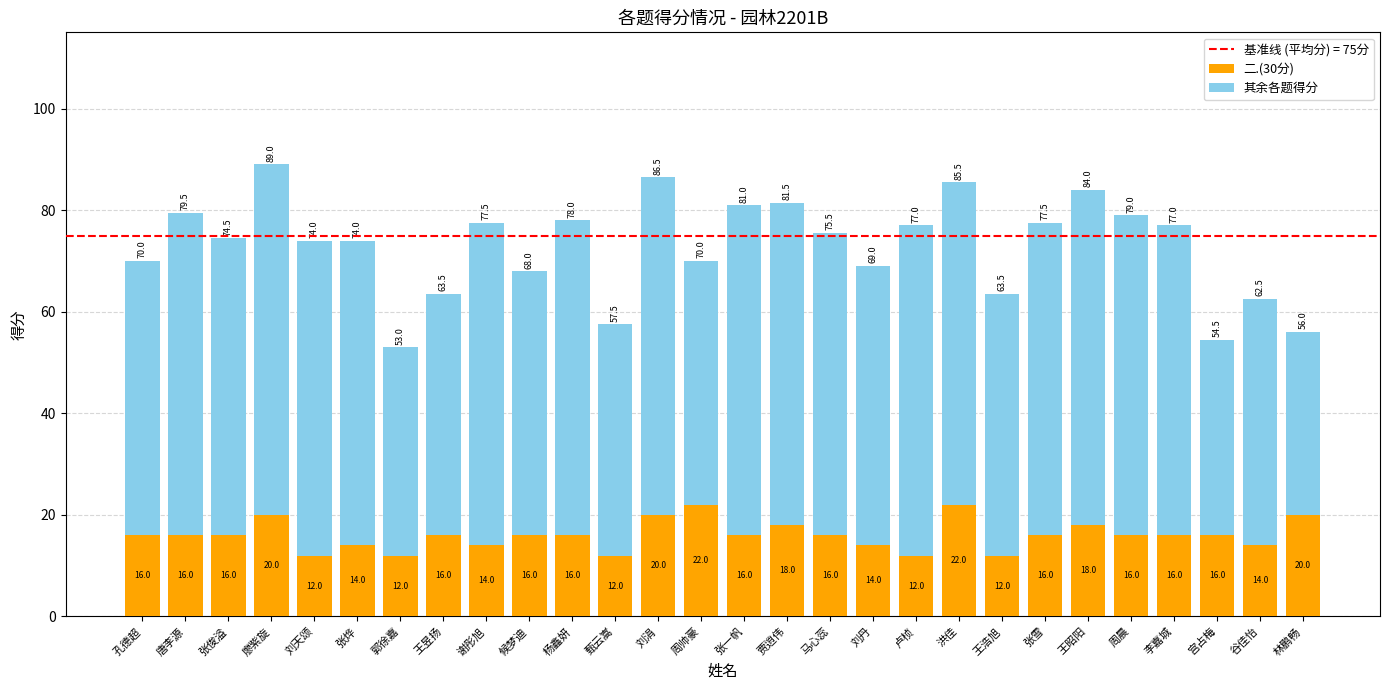

Is it true that 二.(30分) equals 4.3 at 廖紫旋?

False